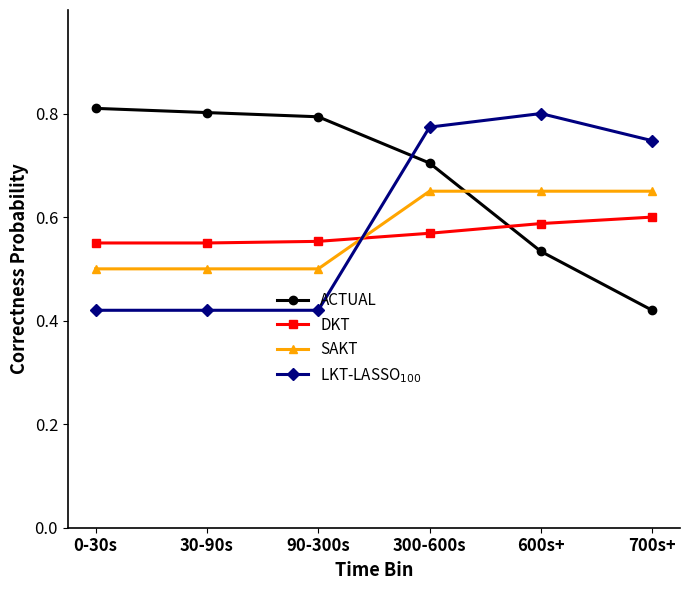

What is the sum of all ACTUAL values?

4.1